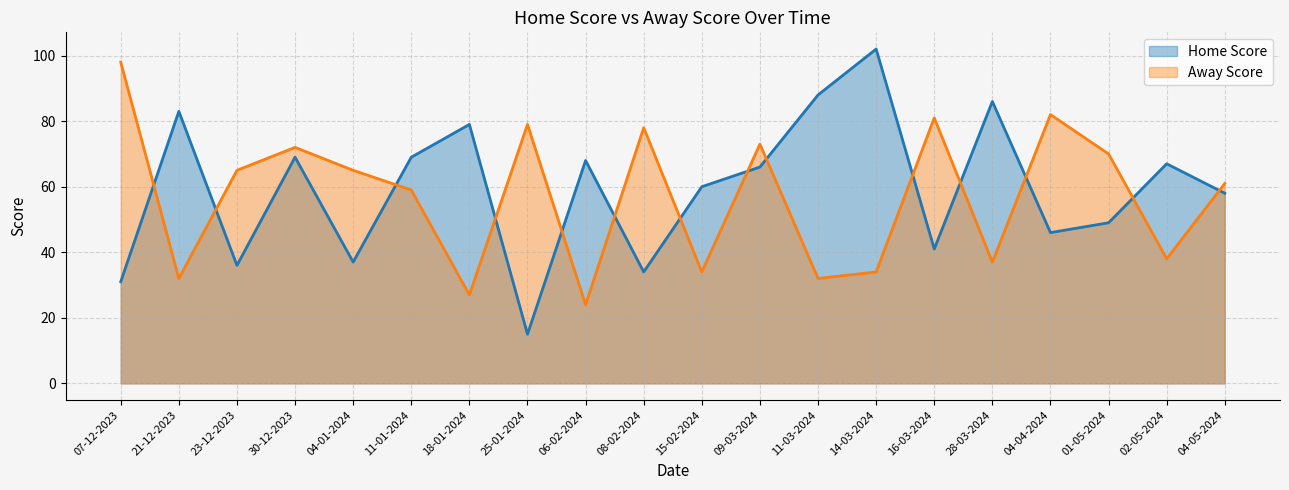

Does the chart have visible grid lines?

Yes